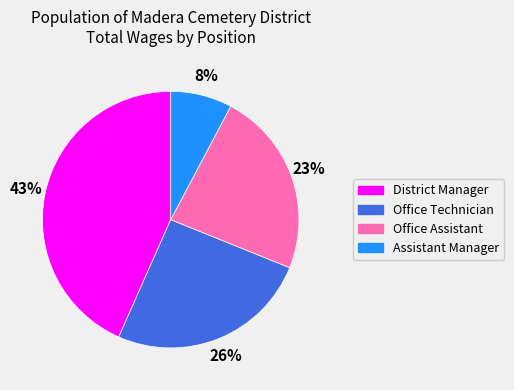

Does Assistant Manager account for over 50% of the chart?

No